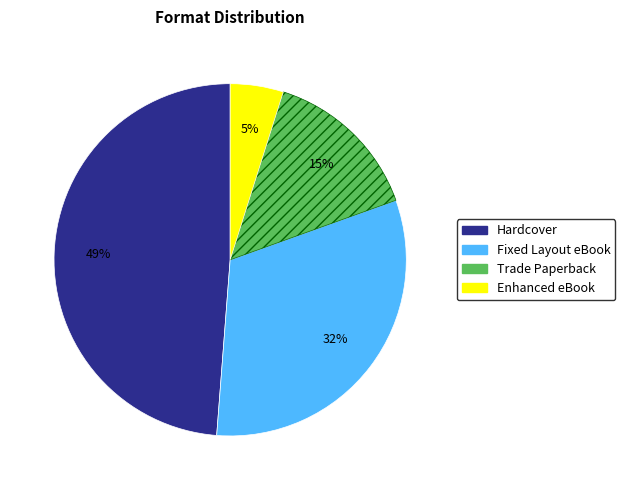

How many slices are in this pie chart?

4